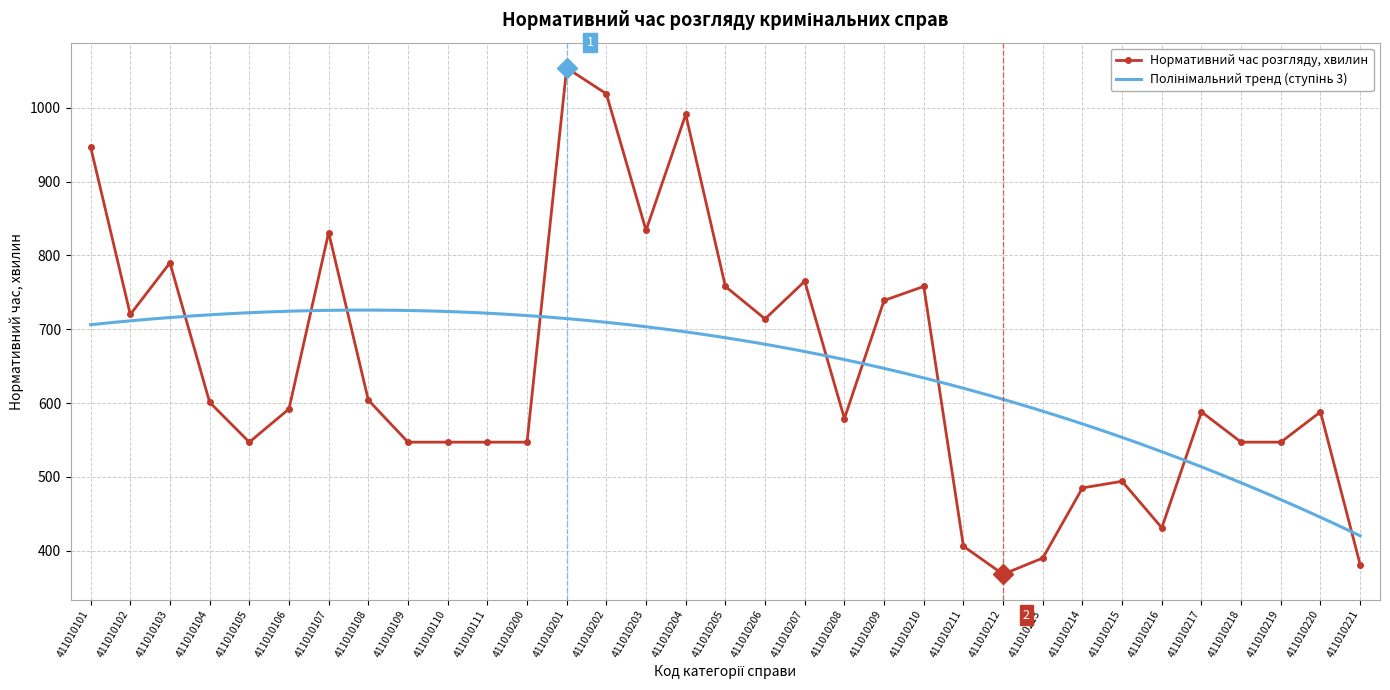

Where is the data nearest to the value 711?

411010206